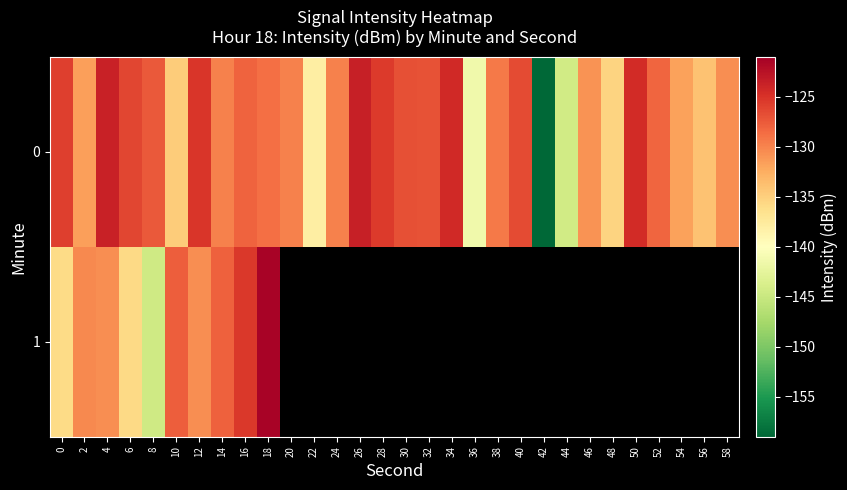

How many negative values does the row_1 series have?

10